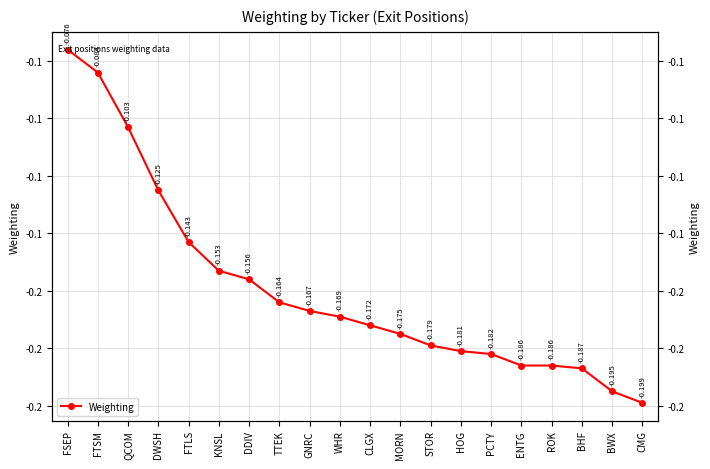

Reading right to left, what are all the values shown in this chart?

-0.2	-0.2	-0.2	-0.2	-0.2	-0.2	-0.2	-0.2	-0.2	-0.2	-0.2	-0.2	-0.2	-0.2	-0.2	-0.1	-0.1	-0.1	-0.1	-0.1